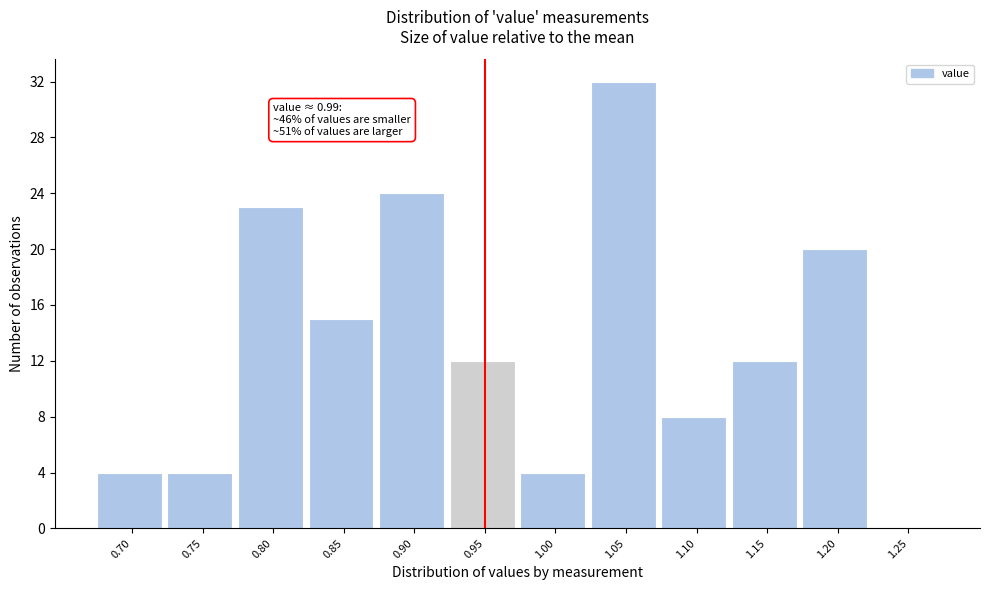

Reading left to right, extract all data points from this chart.

0.70=4	0.75=4	0.80=23	0.85=15	0.90=24	0.95=12	1.00=4	1.05=32	1.10=8	1.15=12	1.20=20	1.25=0